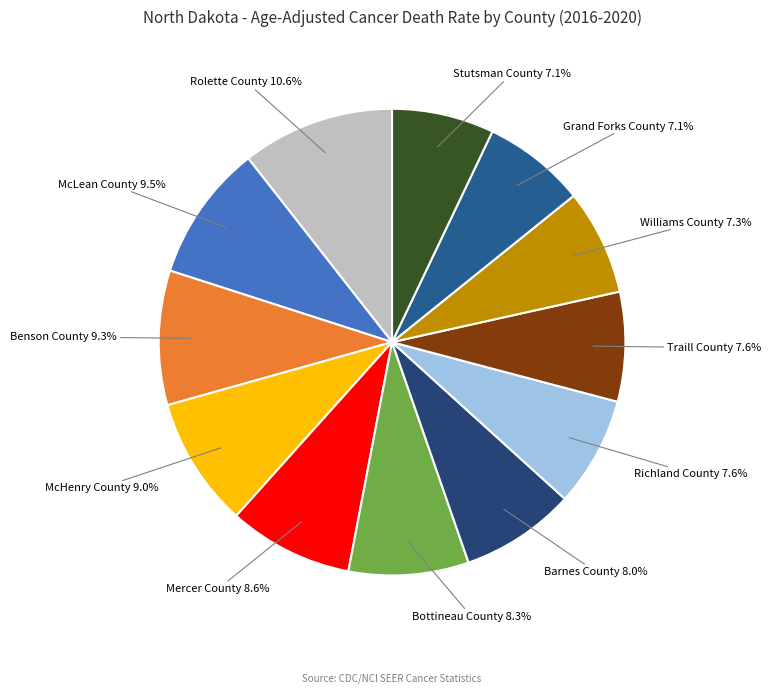

What percentage is the Mercer County slice, to the nearest percent?

9%